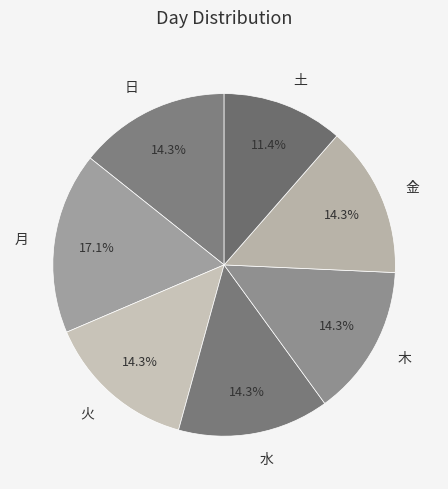

To the nearest percent, what is the average slice percentage?

14%